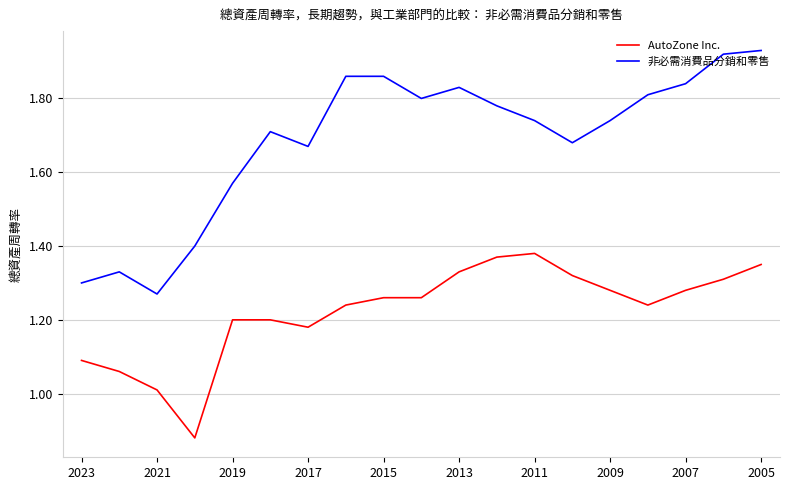

What is the difference between the maximum and minimum values in the AutoZone Inc. series?

0.5